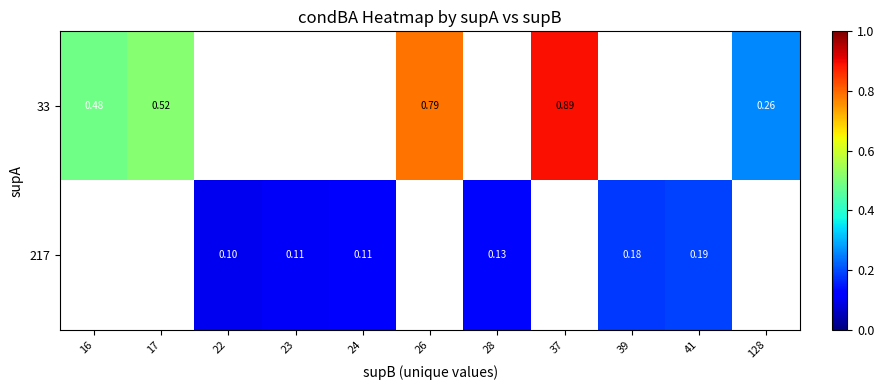

Where is 33 nearest to the value 0?

128